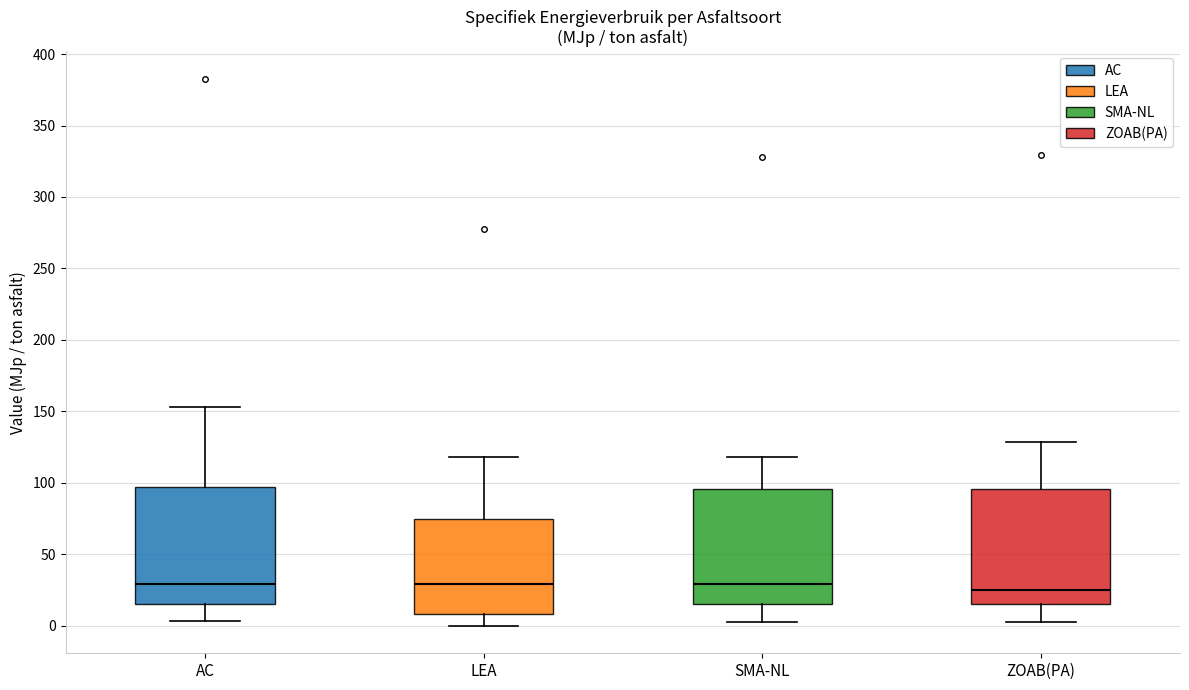

Where does the upper whisker of the box for ZOAB(PA) end on the y-axis? The values are not printed on the chart, so give them approximately, as read against the axis.

130